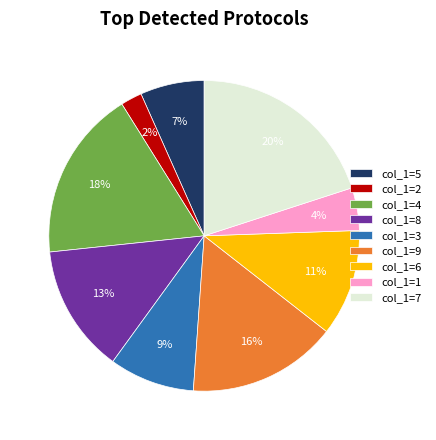

To the nearest percent, what is the difference between the largest and smallest slice percentages?

18%